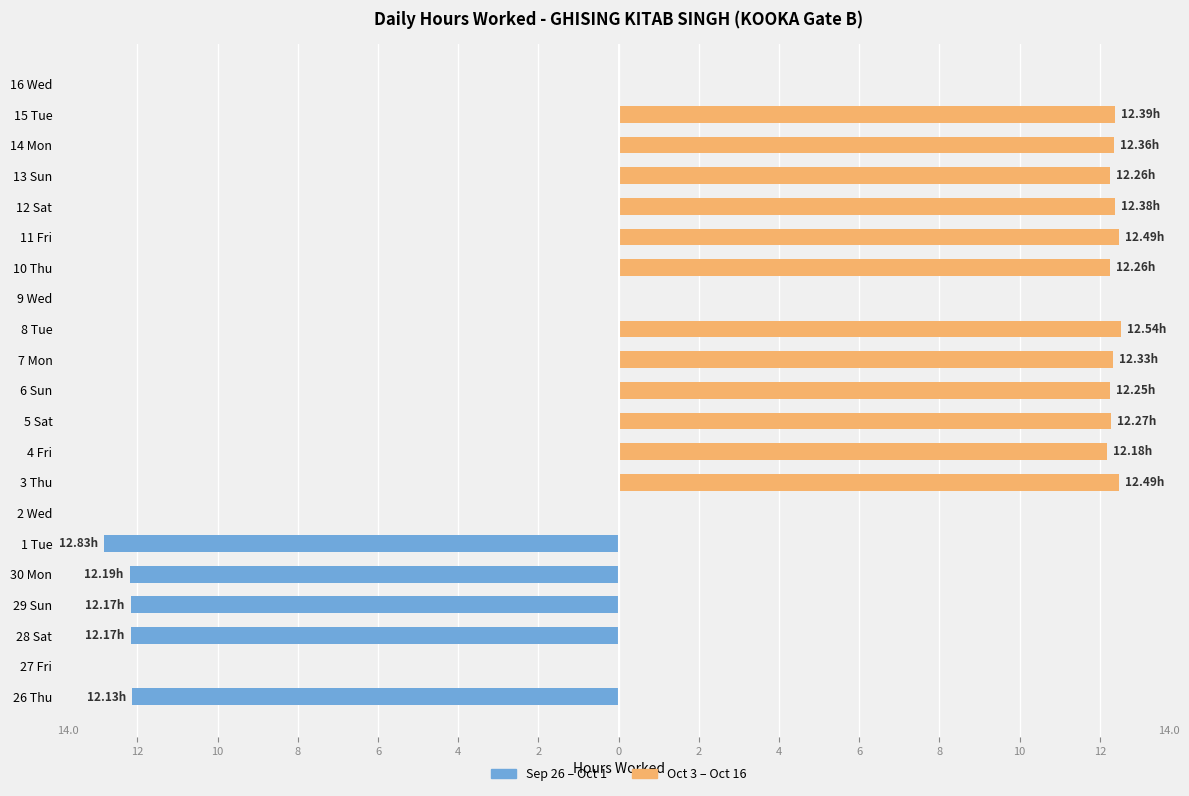

Which series has the largest range (max minus min)?

Sep 26 - Oct 1